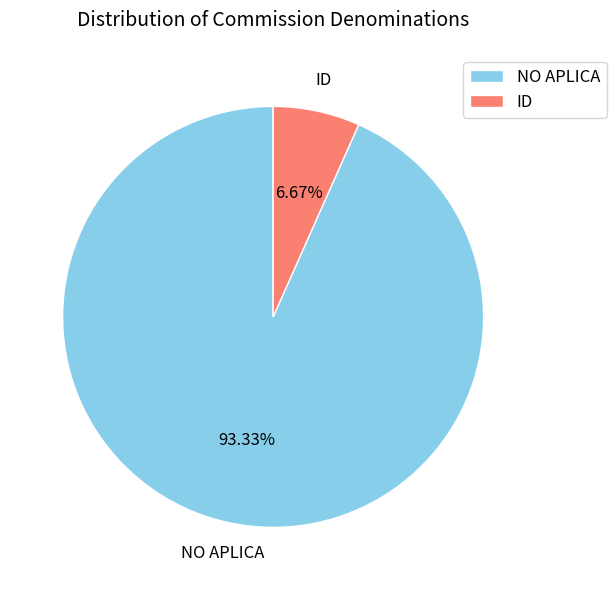

Is it true that ID is 7% of the pie?

True